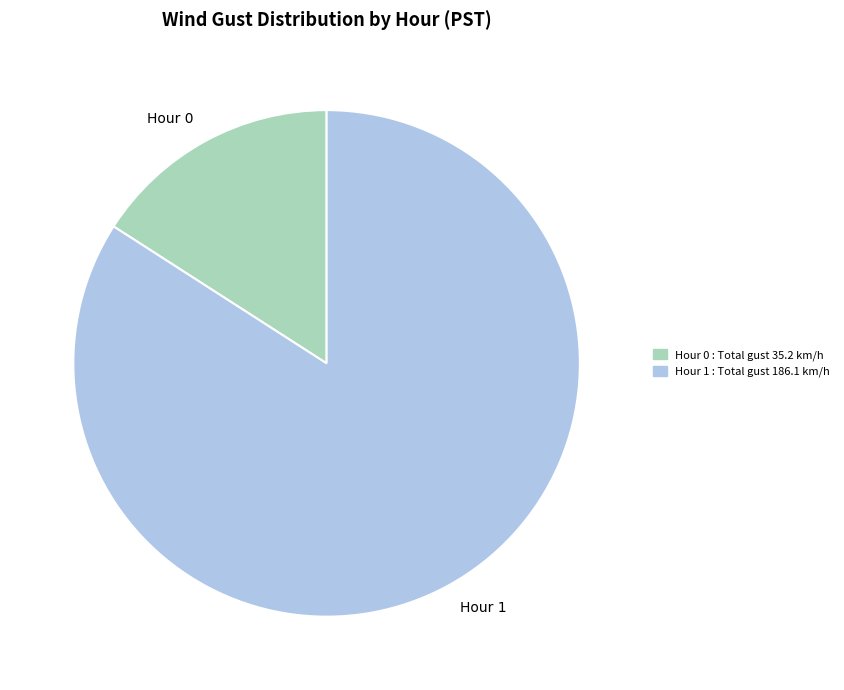

Does Hour 0 represent more than half of the total?

No